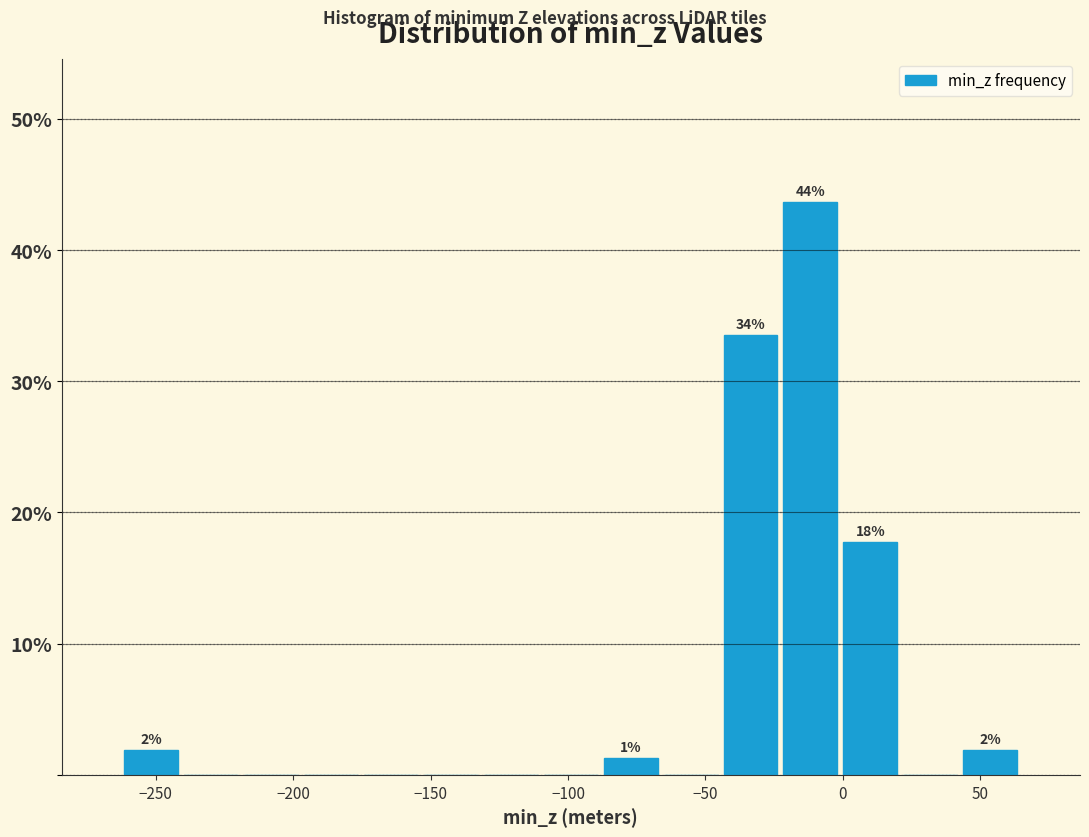

Over which range of the x-axis is the bar tallest?

-25 to 0